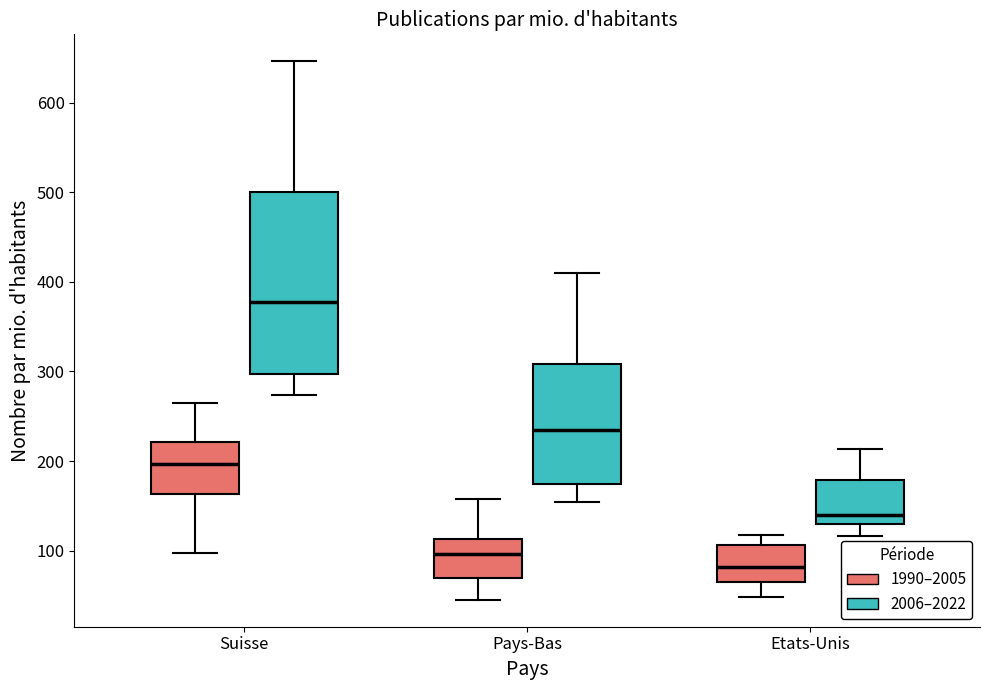

Which box has the lowest median line?

Etats-Unis (1990–2005)